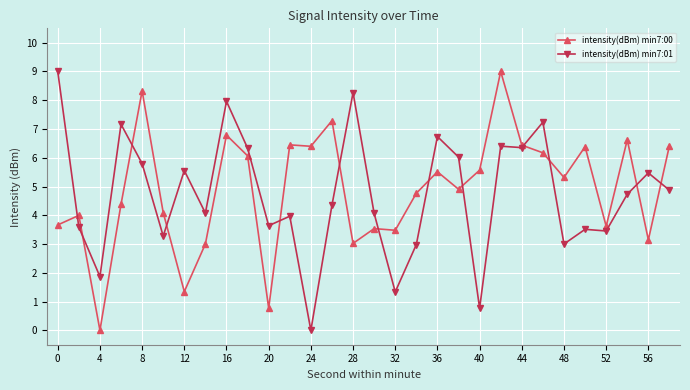

What is the maximum value shown in the chart?

9.0